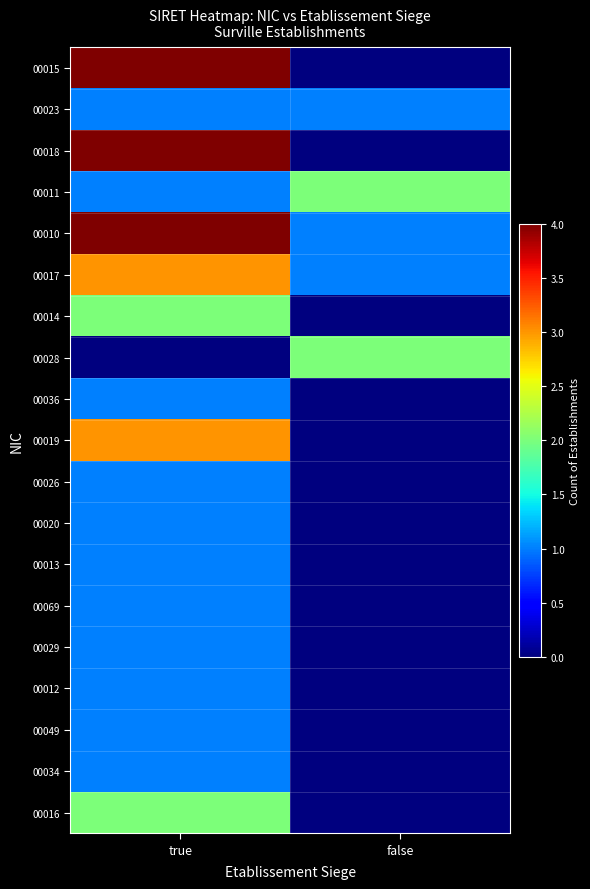

Reading left to right, what are all the values shown in this chart?

00015: true=4	false=0
00023: true=1	false=1
00018: true=4	false=0
00011: true=1	false=2
00010: true=4	false=1
00017: true=3	false=1
00014: true=2	false=0
00028: true=0	false=2
00036: true=1	false=0
00019: true=3	false=0
00026: true=1	false=0
00020: true=1	false=0
00013: true=1	false=0
00069: true=1	false=0
00029: true=1	false=0
00012: true=1	false=0
00049: true=1	false=0
00034: true=1	false=0
00016: true=2	false=0